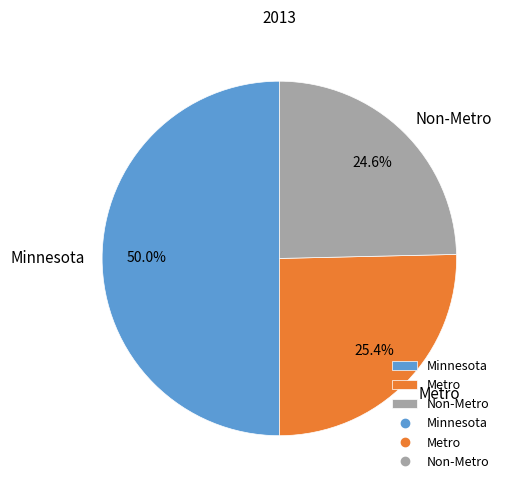

Does Metro account for over 50% of the chart?

No